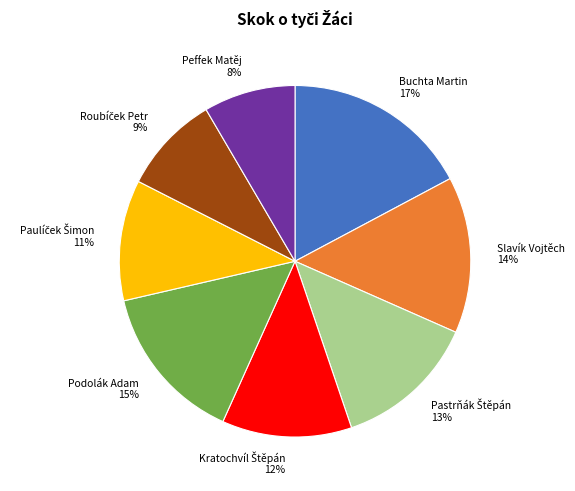

Is there any slice that represents more than half of the pie?

No